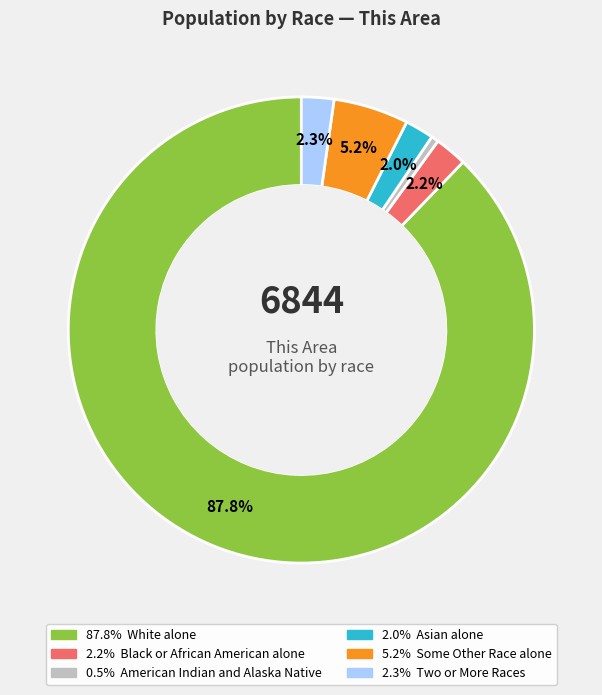

Is there a majority slice in this chart?

Yes